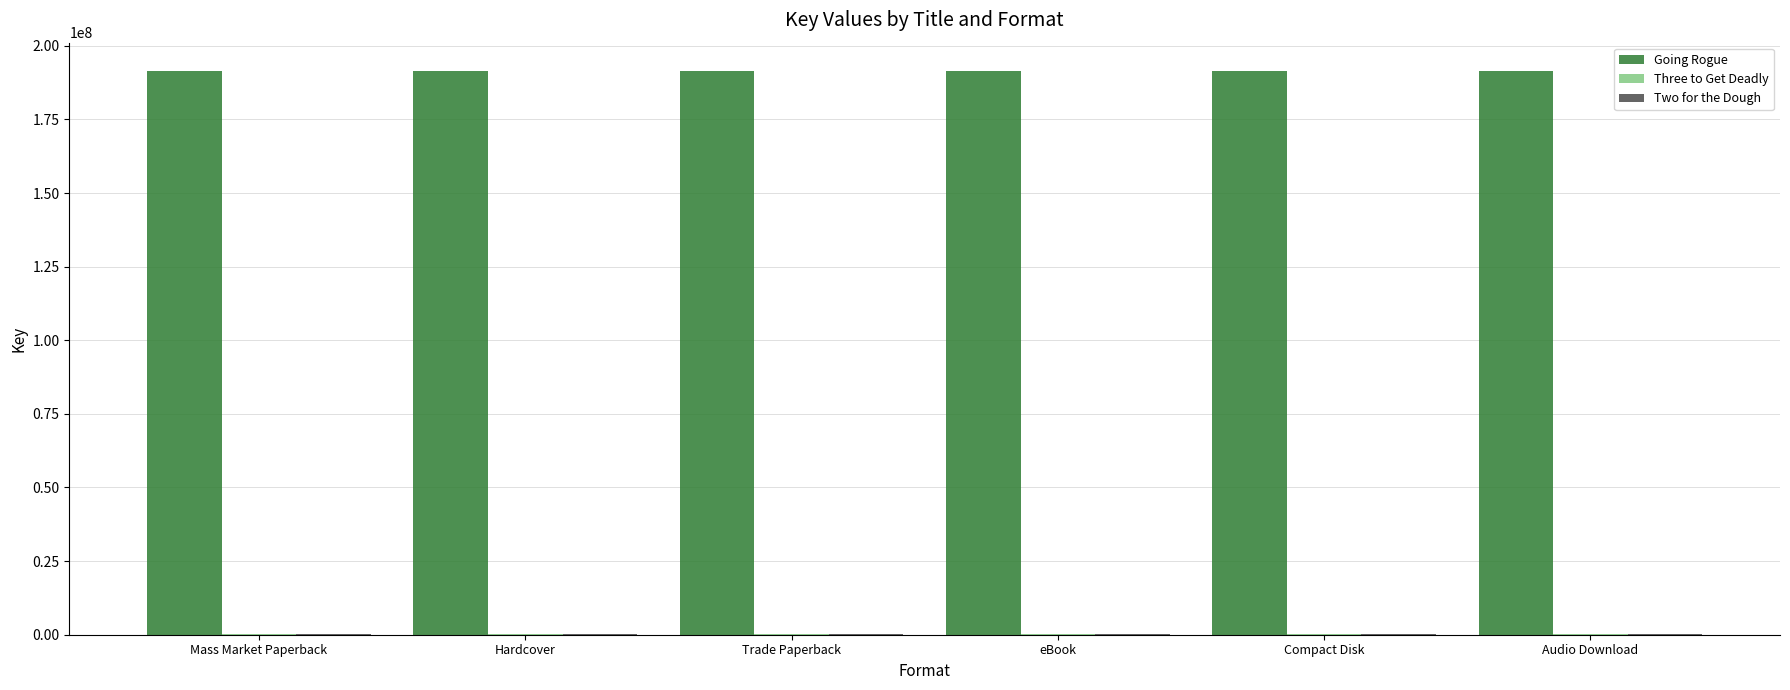

Which series has the largest total across all categories?

Going Rogue